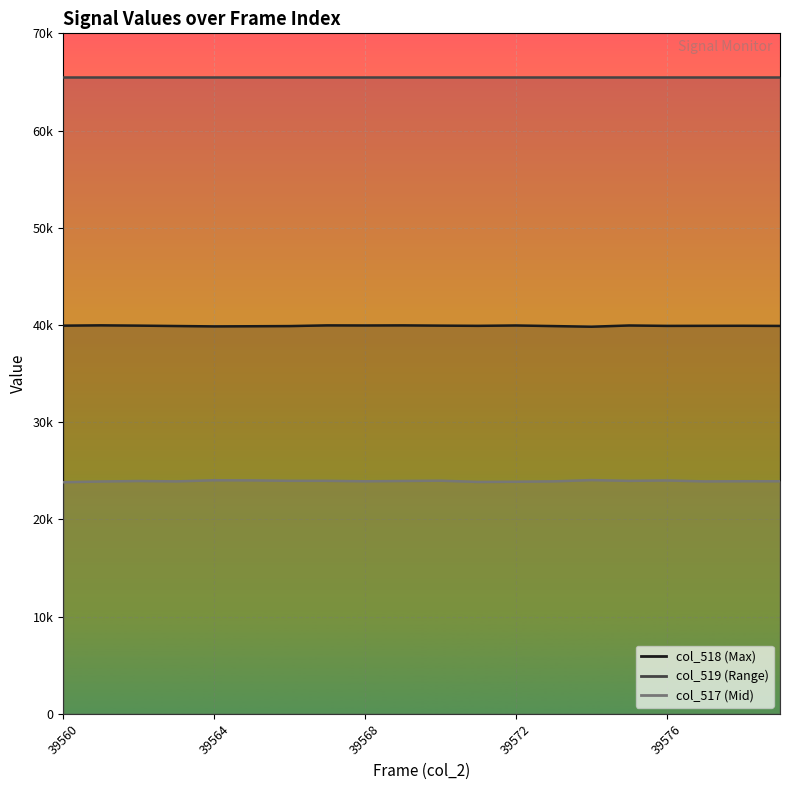

Does the chart display data point markers on the line(s)?

No